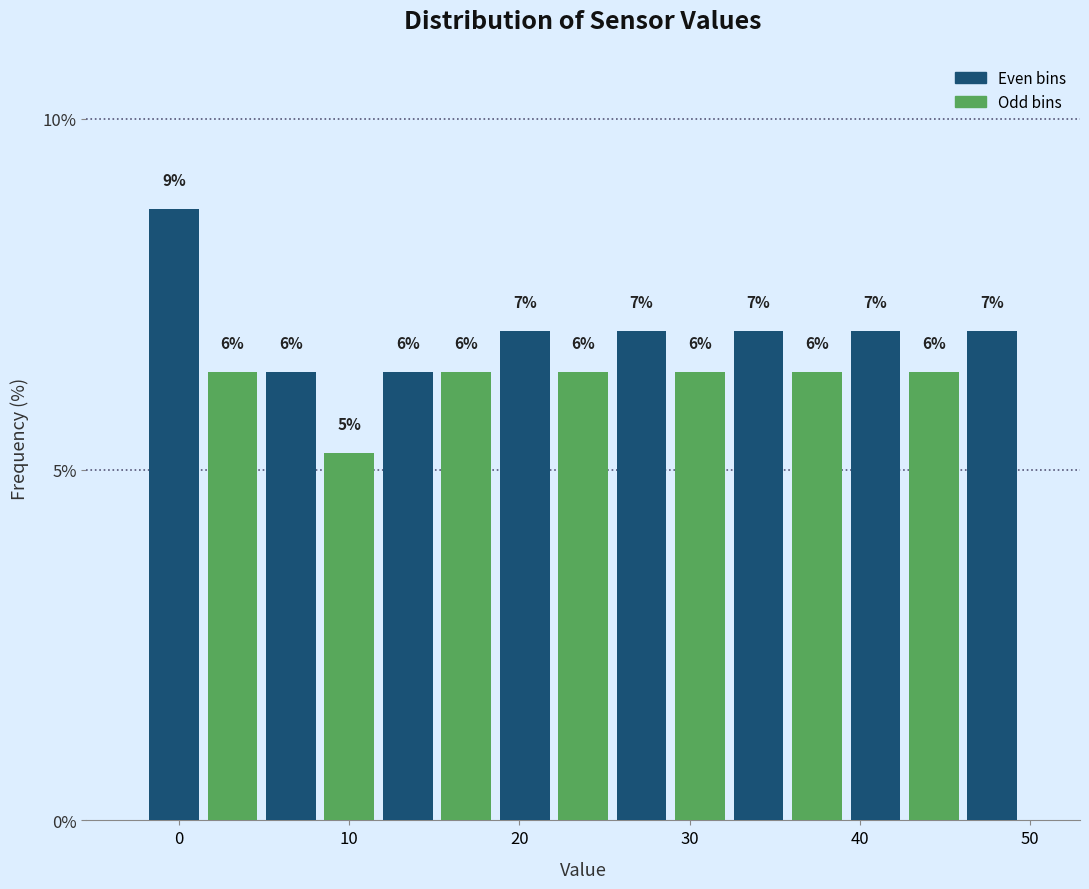

Around what value on the x-axis is the tallest bar? Give the approximate position of its centre, as read against the axis.

0